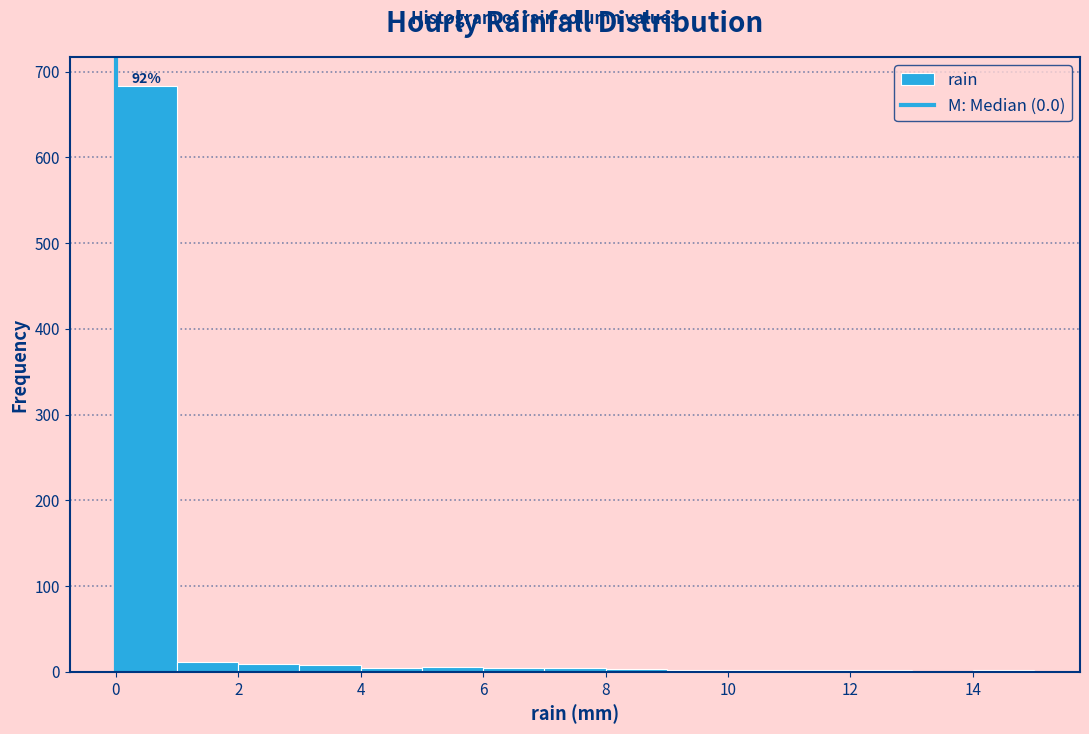

Which range on the x-axis has the tallest bar?

0 to 1